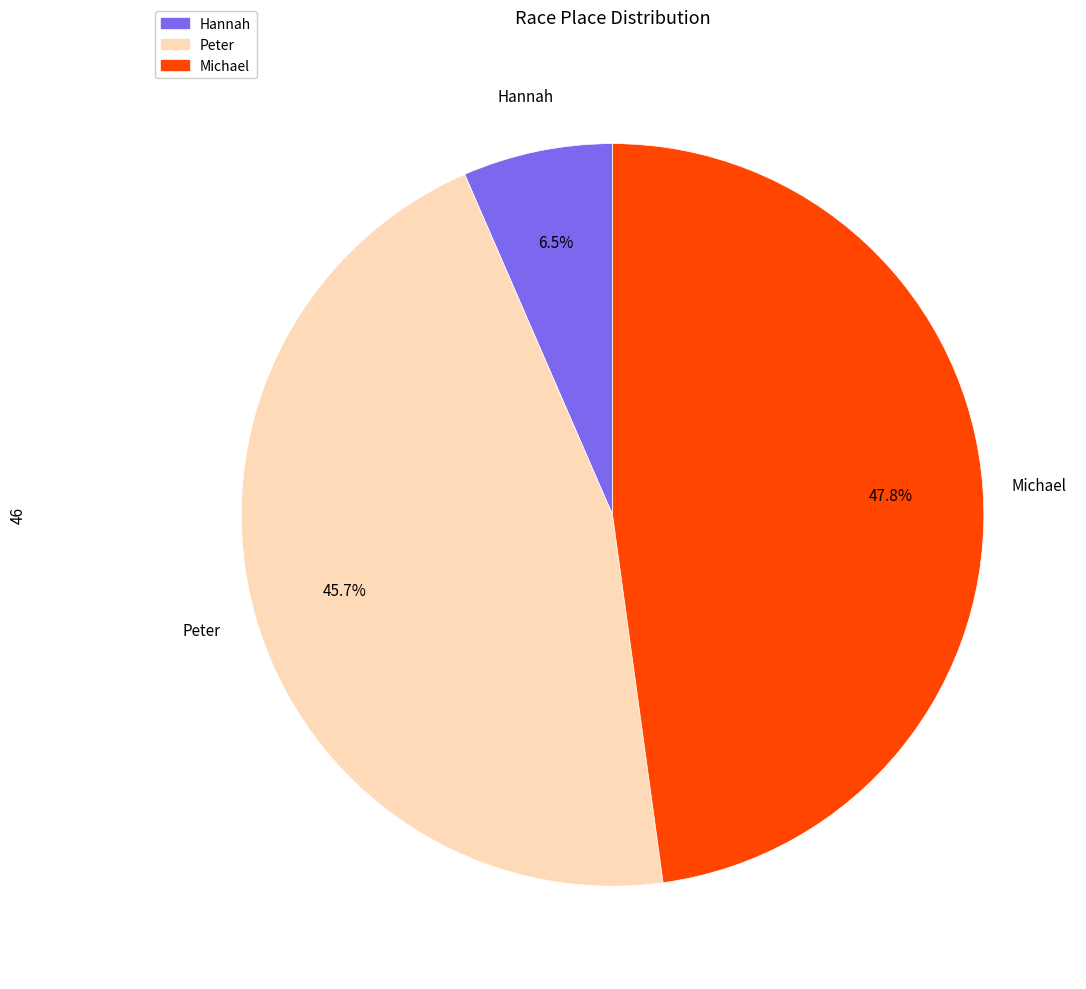

Which has a higher value, Michael or Peter?

Michael